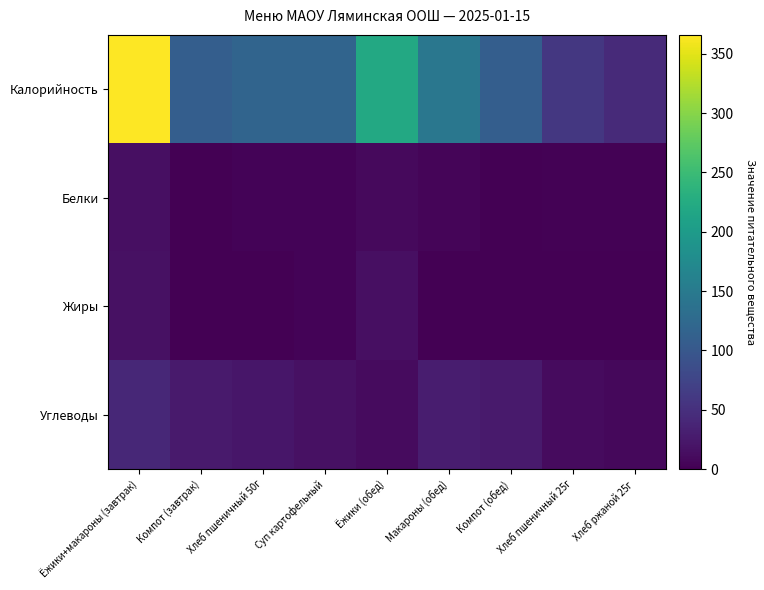

Which series changed the most between Ёжики+макароны (завтрак) and Суп картофельный?

Калорийность